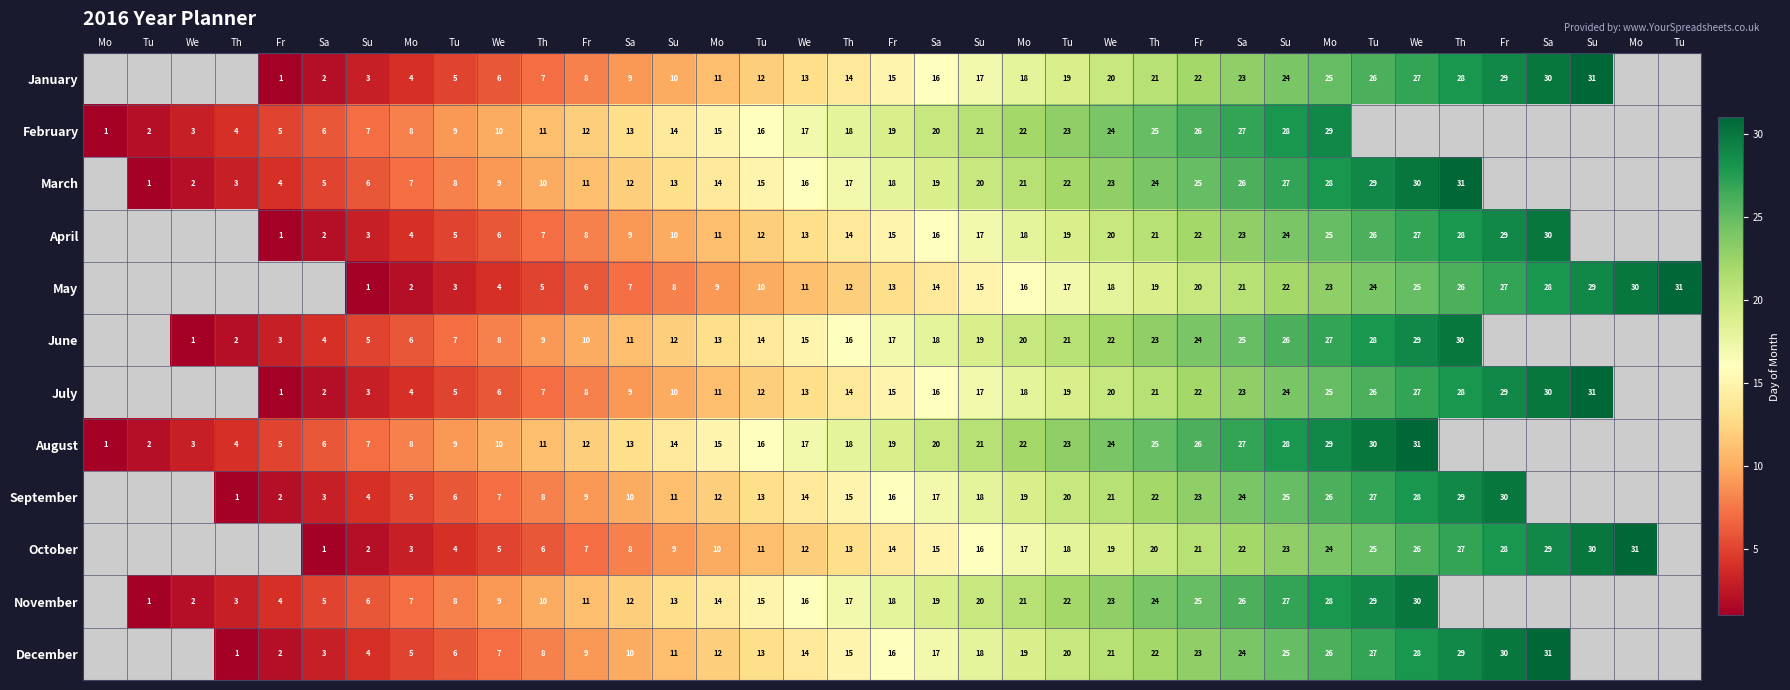

The value of December at We is 28. True or false?

True